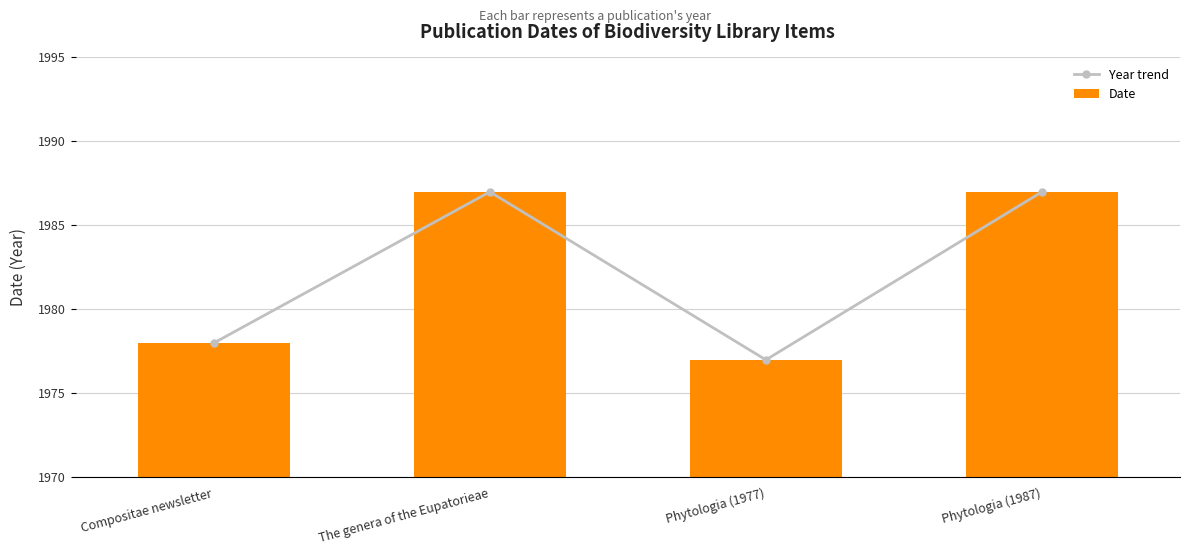

List the series in order of their peak value, lowest first.

Date, Year trend